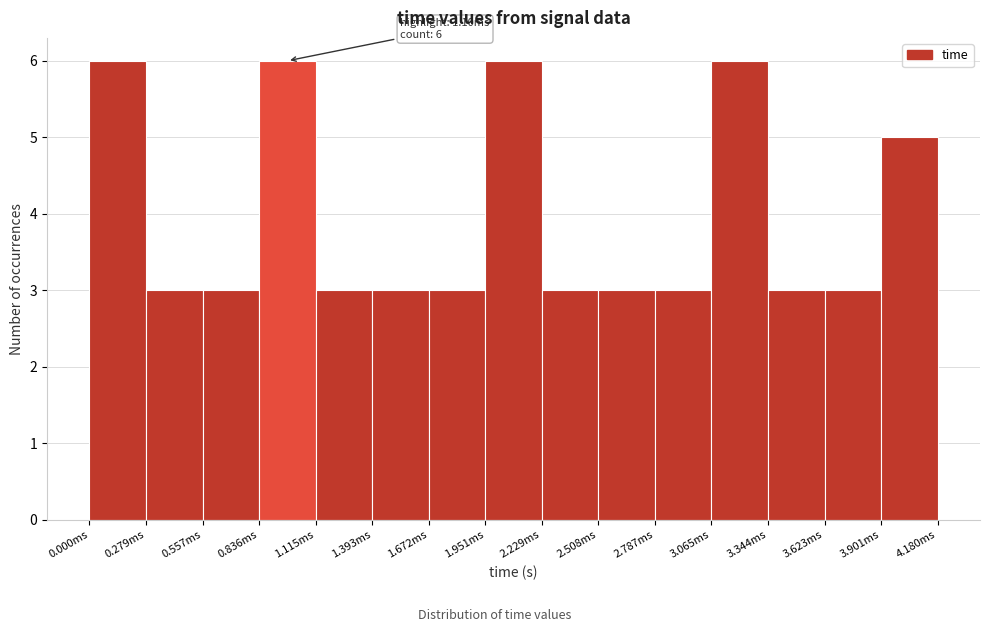

Reading left to right, what are all the values shown in this chart?

6	3	3	6	3	3	3	6	3	3	3	6	3	3	5